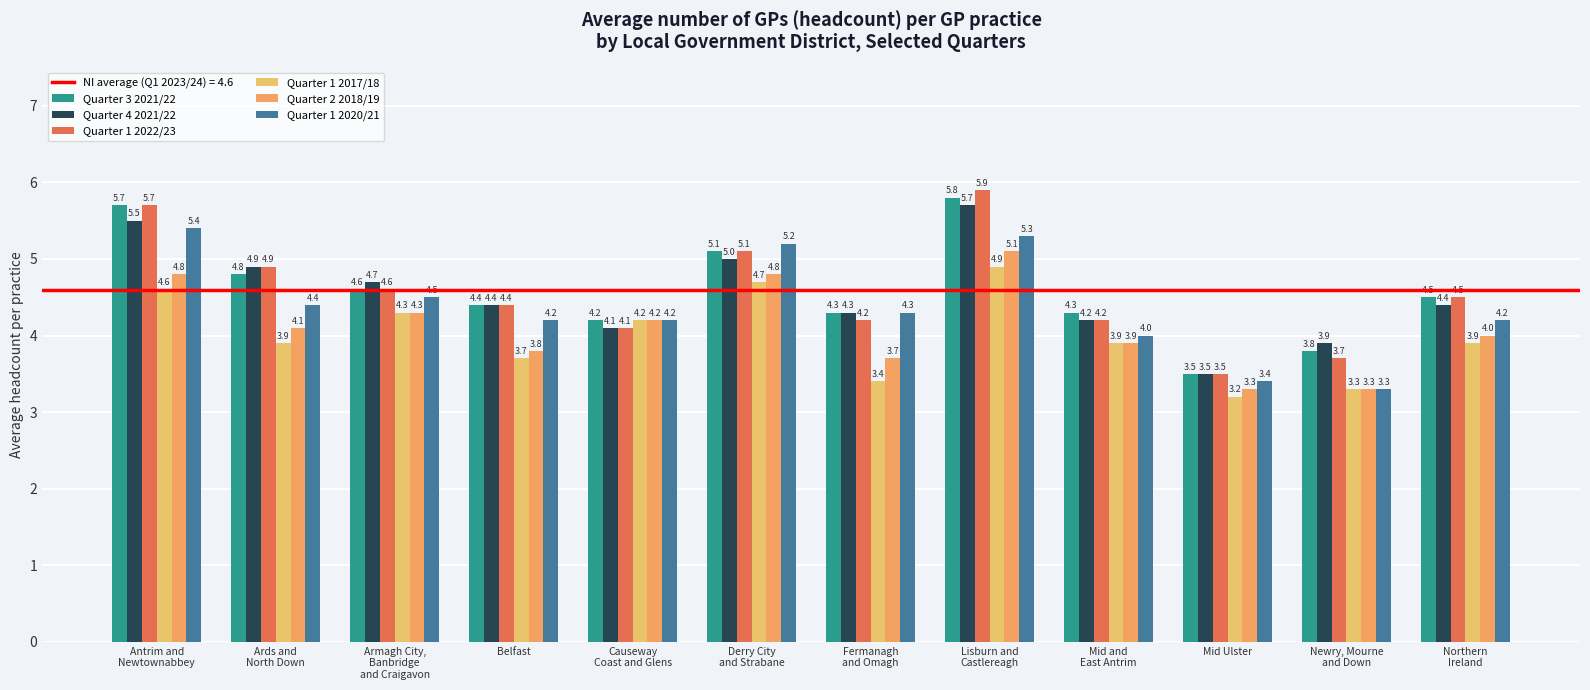

Which series has the largest total across all categories?

Quarter 3 2021/22